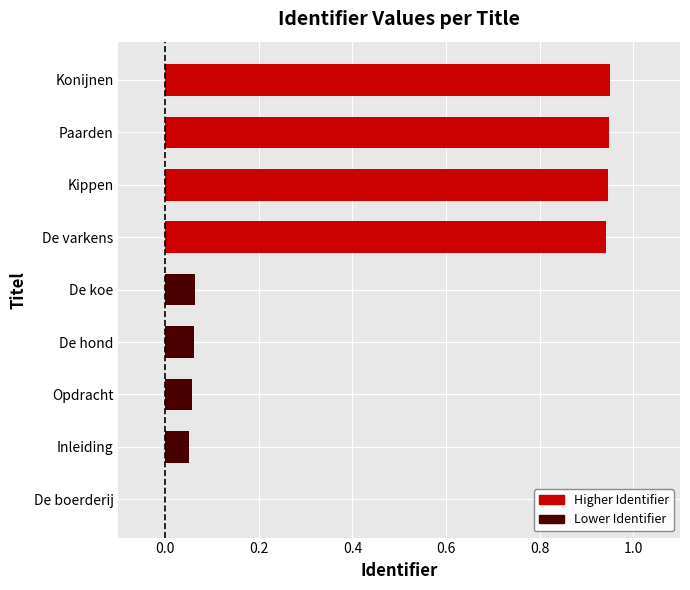

Which has a higher value, De boerderij or Inleiding?

Inleiding